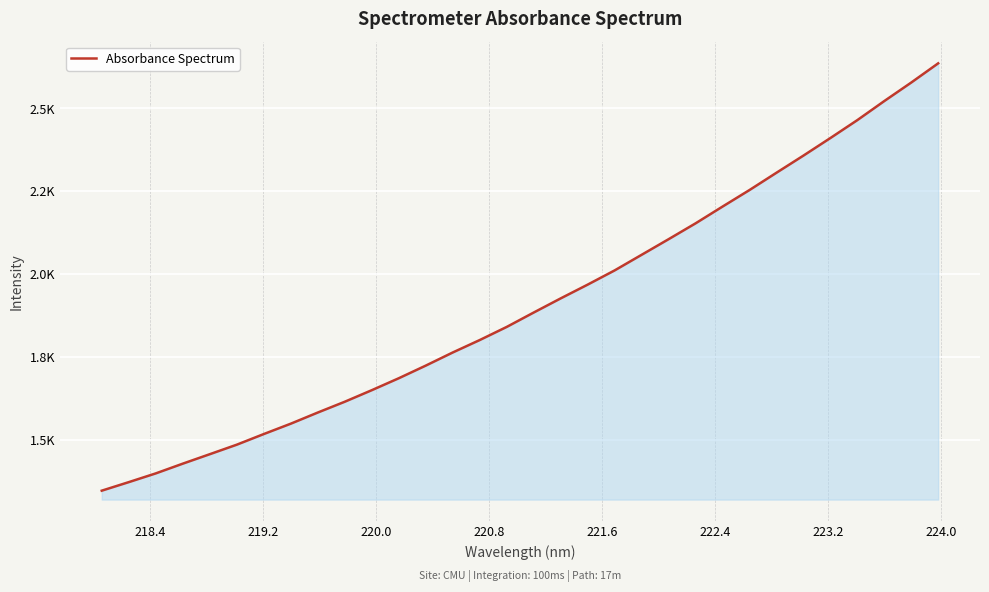

Is this an area chart (filled region under the line)?

Yes